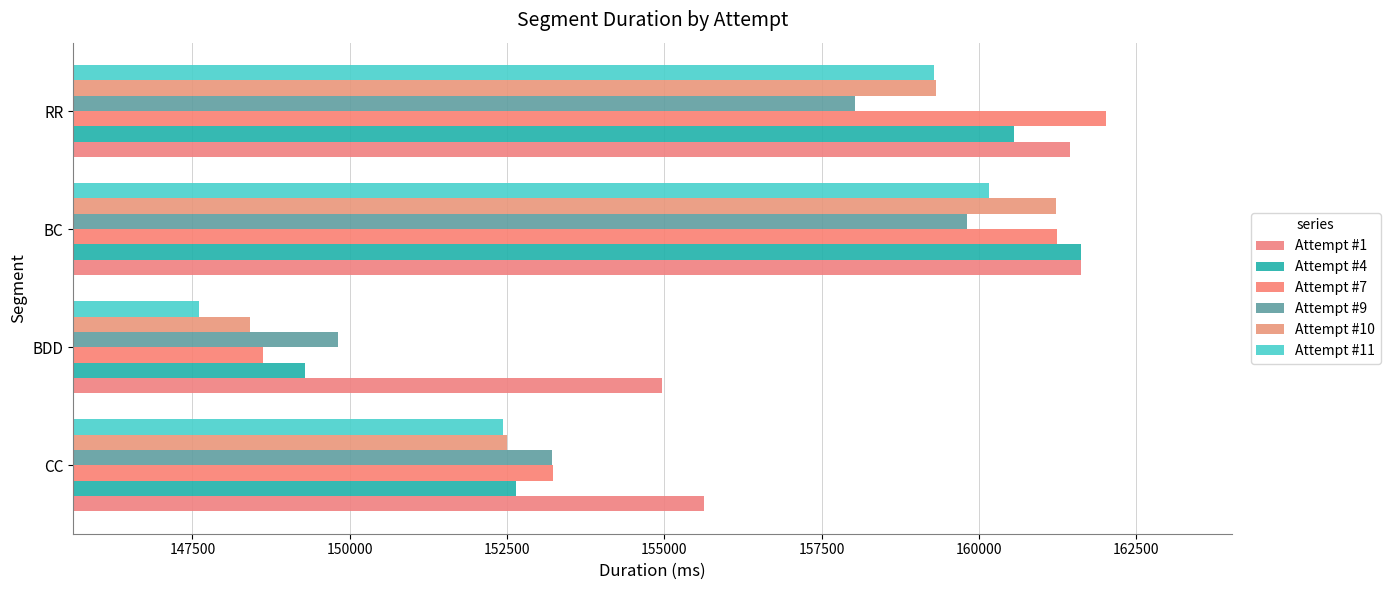

How many distinct data groups are displayed?

6